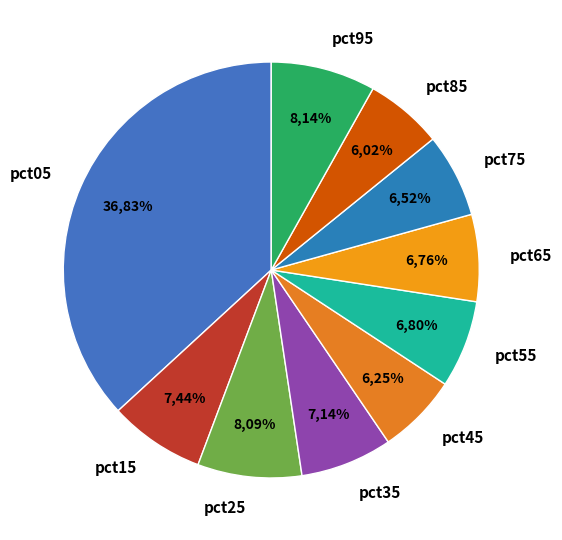

What percentage is the pct65 slice, to the nearest percent?

7%